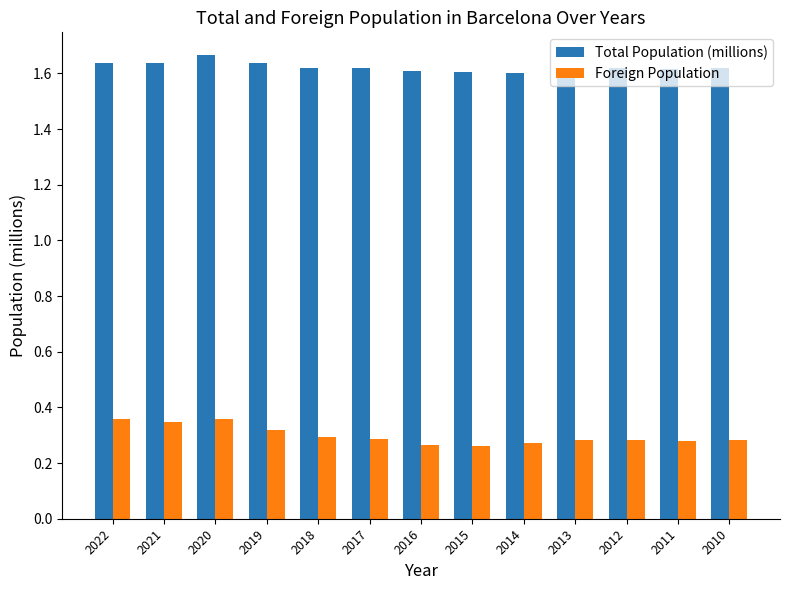

What is the sum of all Total Population (millions) values?

21.1